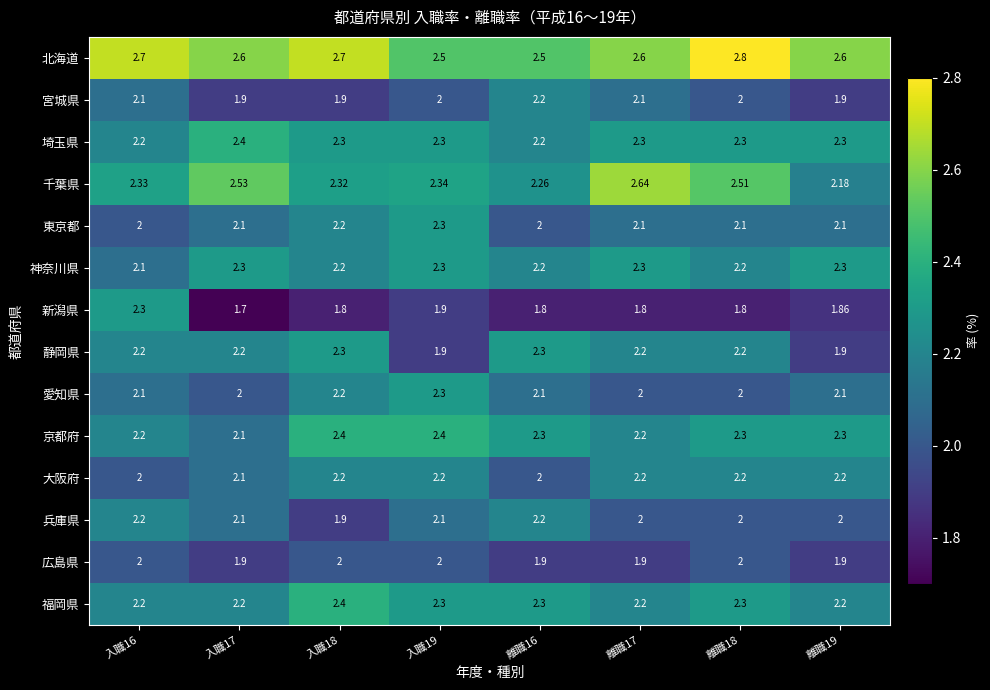

Is the value of 宮城県 at 入職17 greater than the value of 静岡県 at 入職17?

No